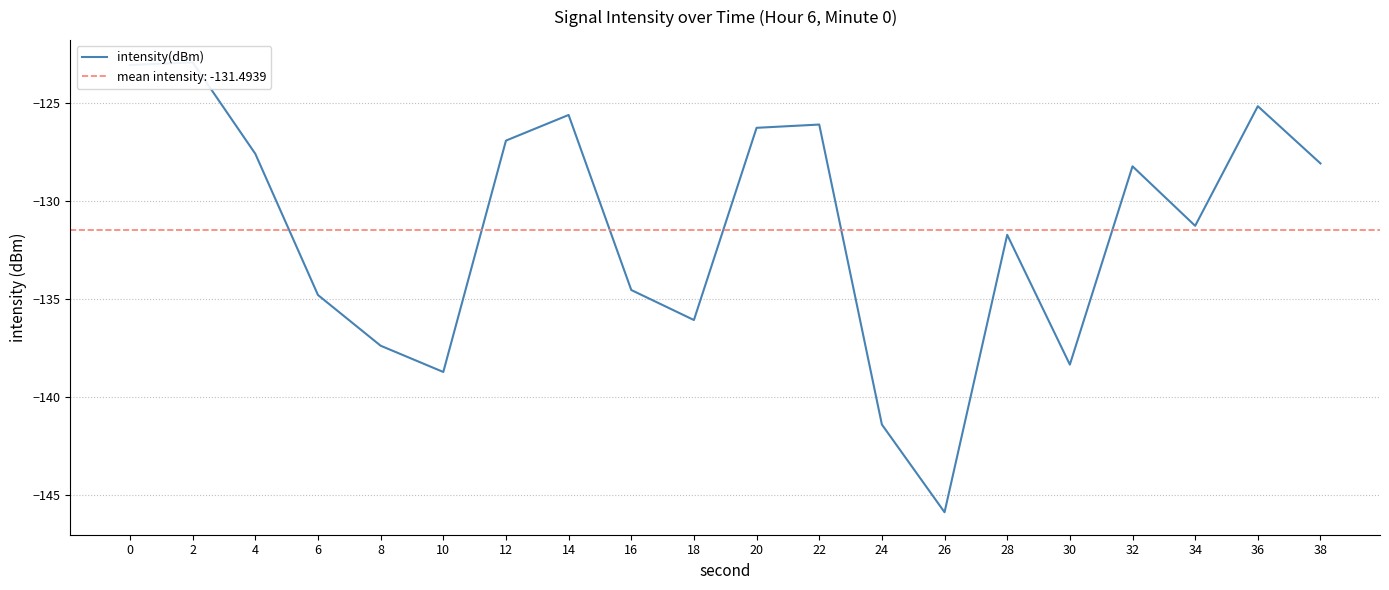

Where is the first local minimum?

10